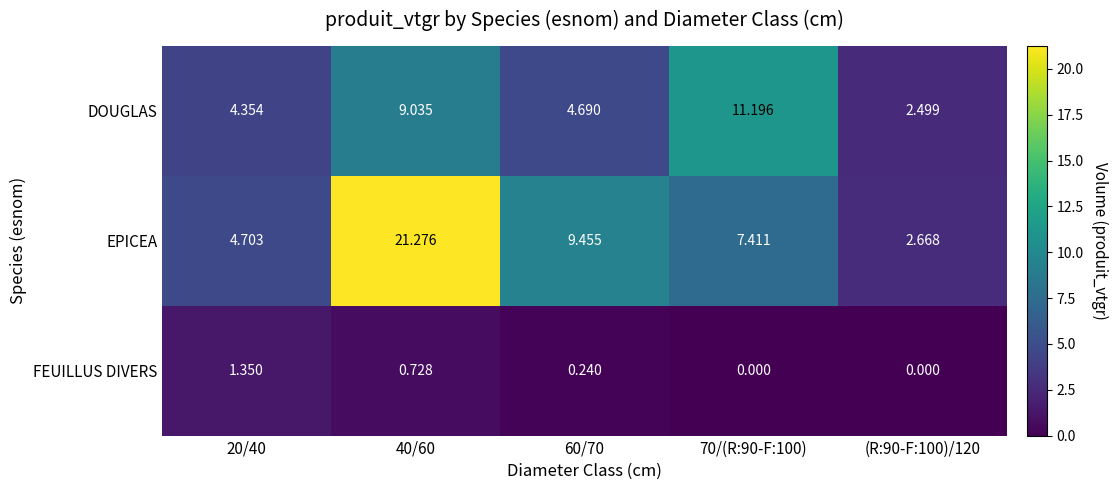

Which series has the largest range (max minus min)?

EPICEA